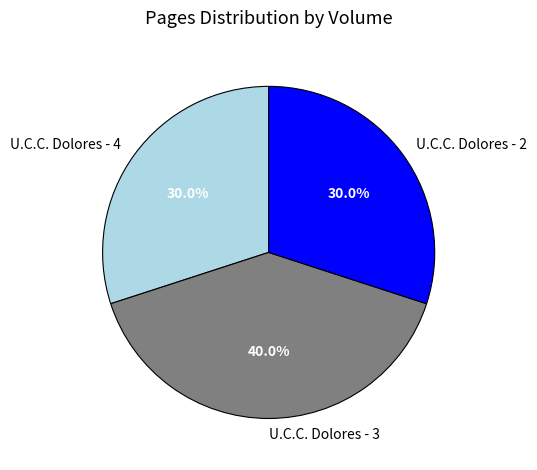

Count the number of slices in the pie.

3